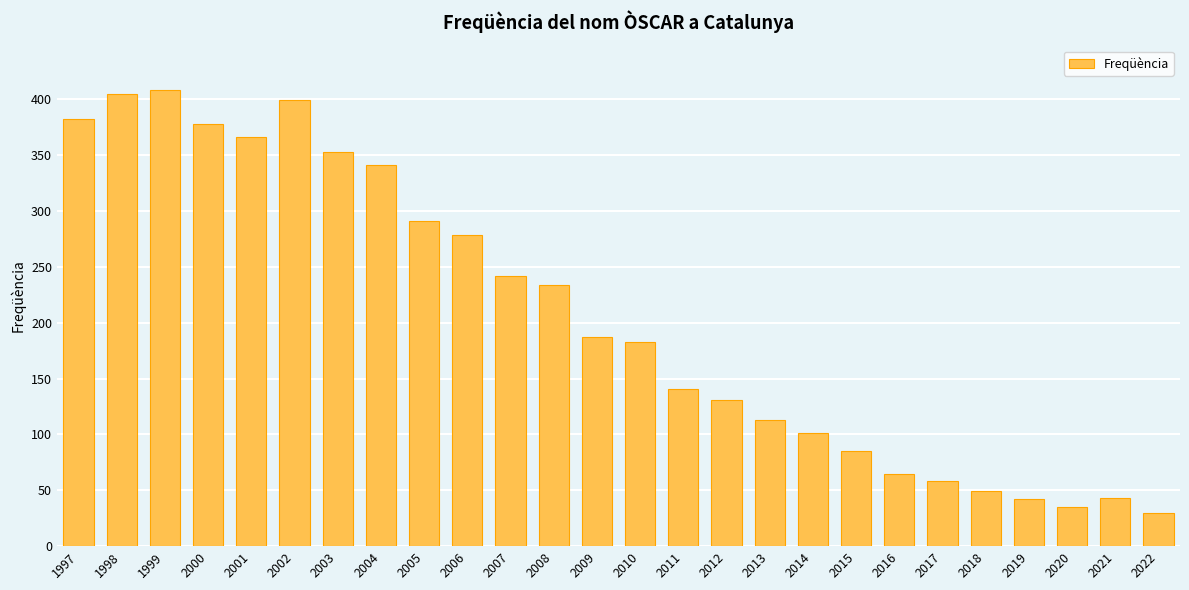

What is the maximum value shown in the chart?

408